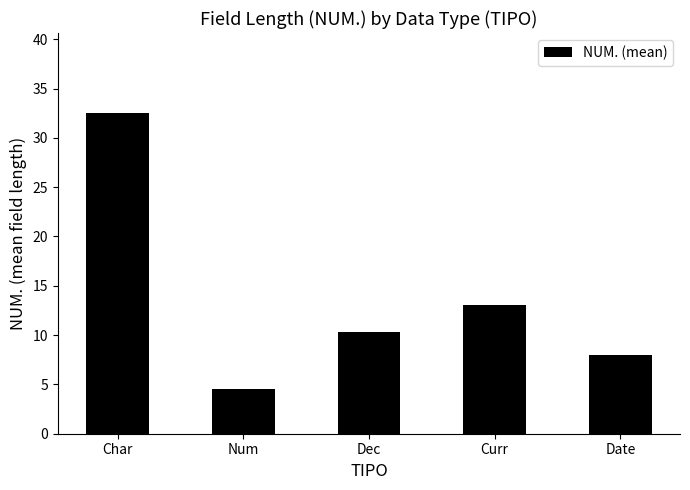

Which category has the highest value across all series?

Char